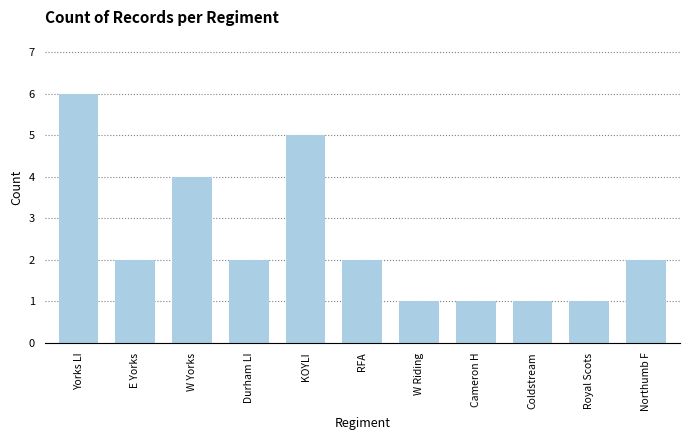

What is the label of the 5th bar from the left?

KOYLI